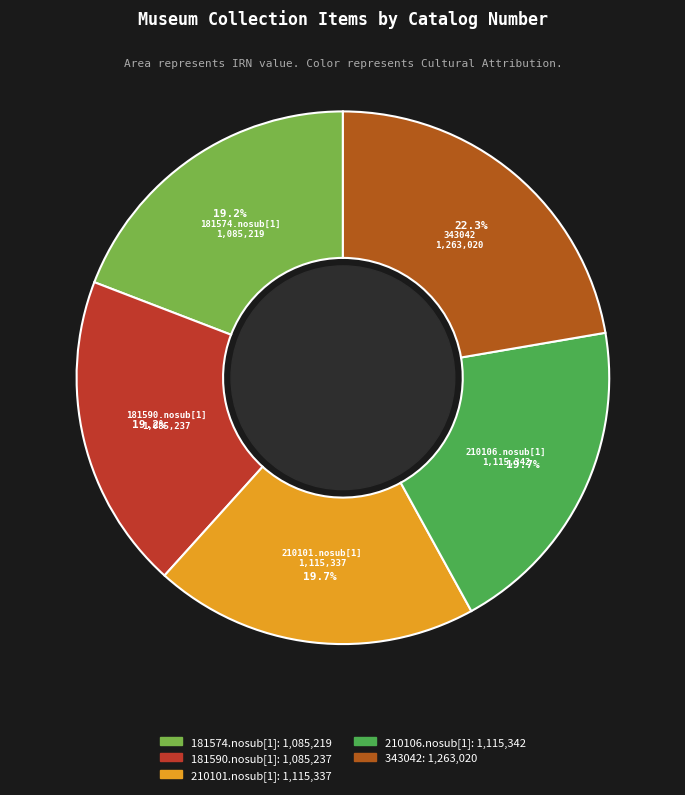

Is there any slice that represents more than half of the pie?

No